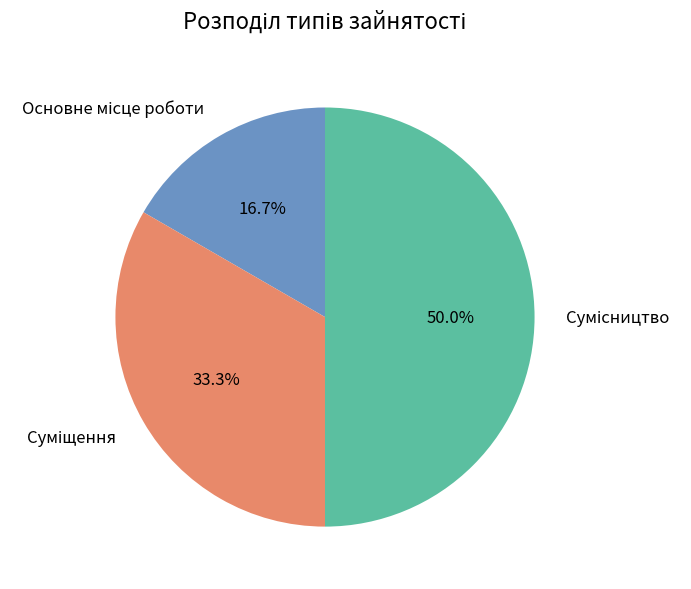

To the nearest percent, what percentage of the pie is Основне місце роботи?

17%